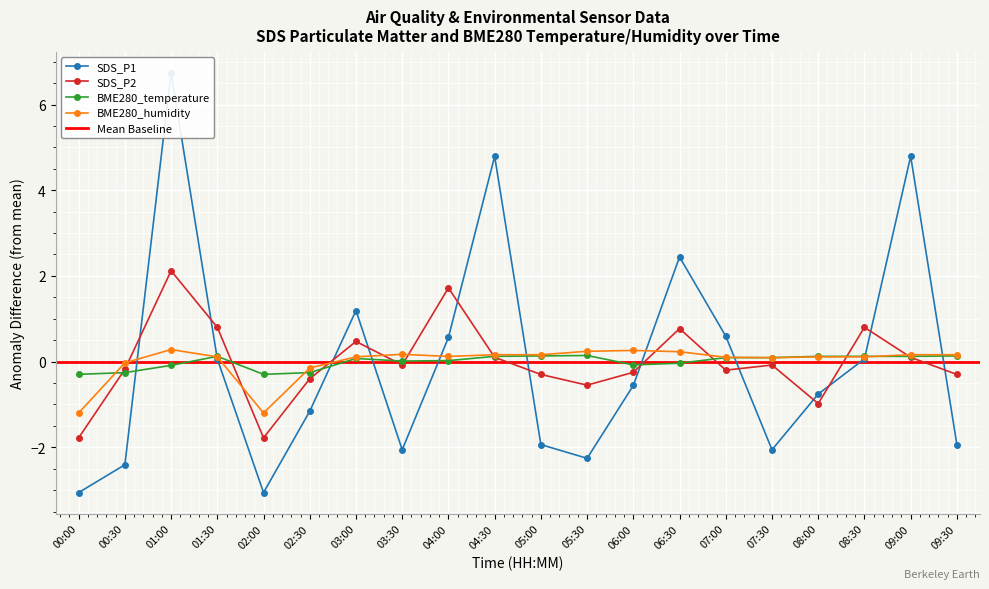

After their last crossing, which series has the higher values: BME280_humidity or BME280_temperature?

BME280_humidity